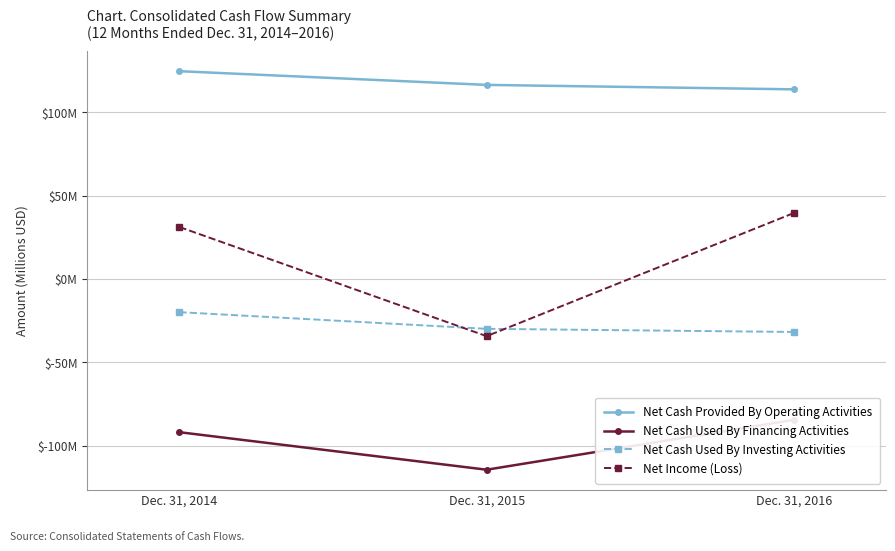

At which label is Net Income (Loss) closest to 2?

Dec. 31, 2014